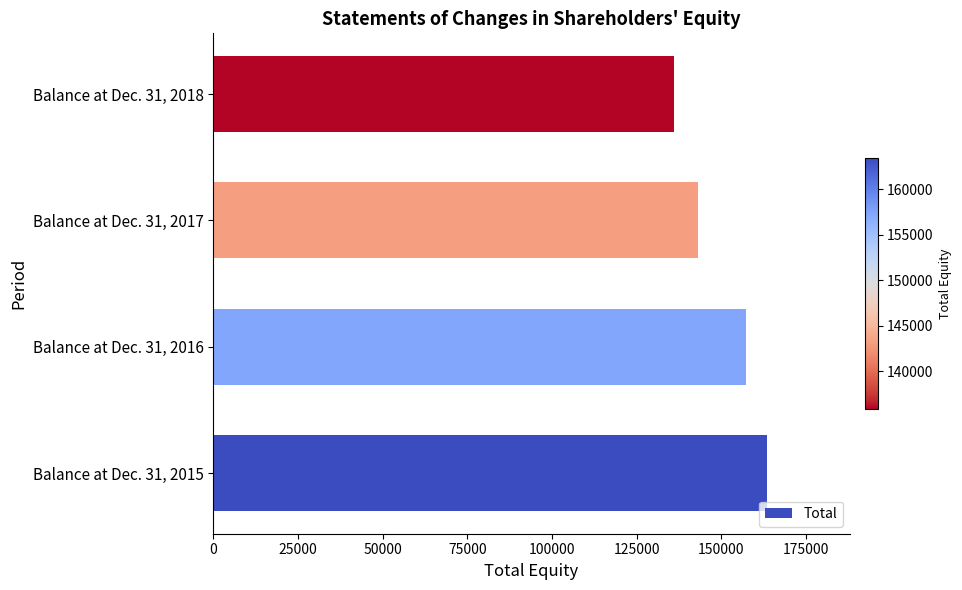

The value at Balance at Dec. 31, 2017 is 143129. True or false?

True